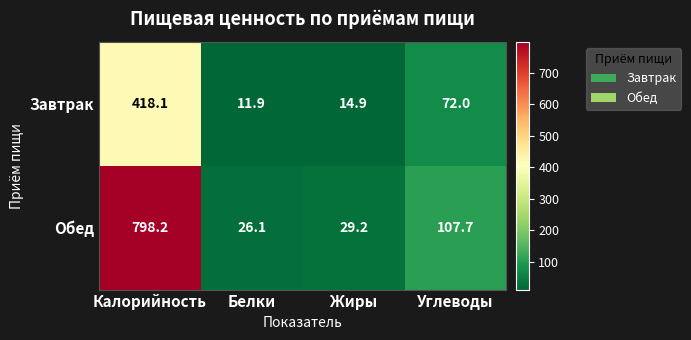

Reading right to left, extract all data points from this chart.

Завтрак: Углеводы=72.0	Жиры=14.9	Белки=11.9	Калорийность=418.1
Обед: Углеводы=107.7	Жиры=29.2	Белки=26.1	Калорийность=798.2